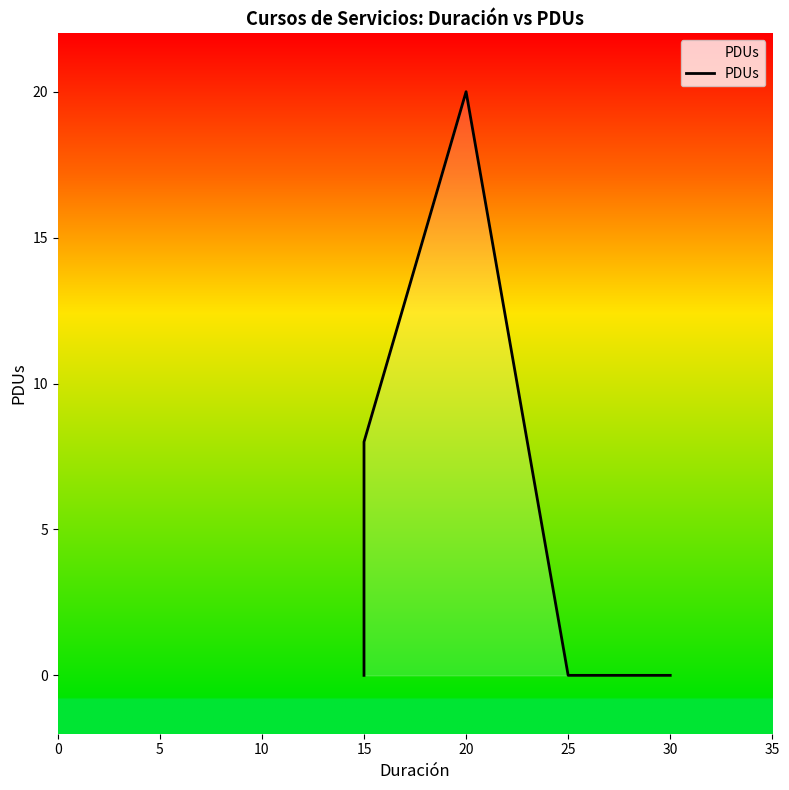

True or false: there are more than 1 points higher than both neighbors.

False